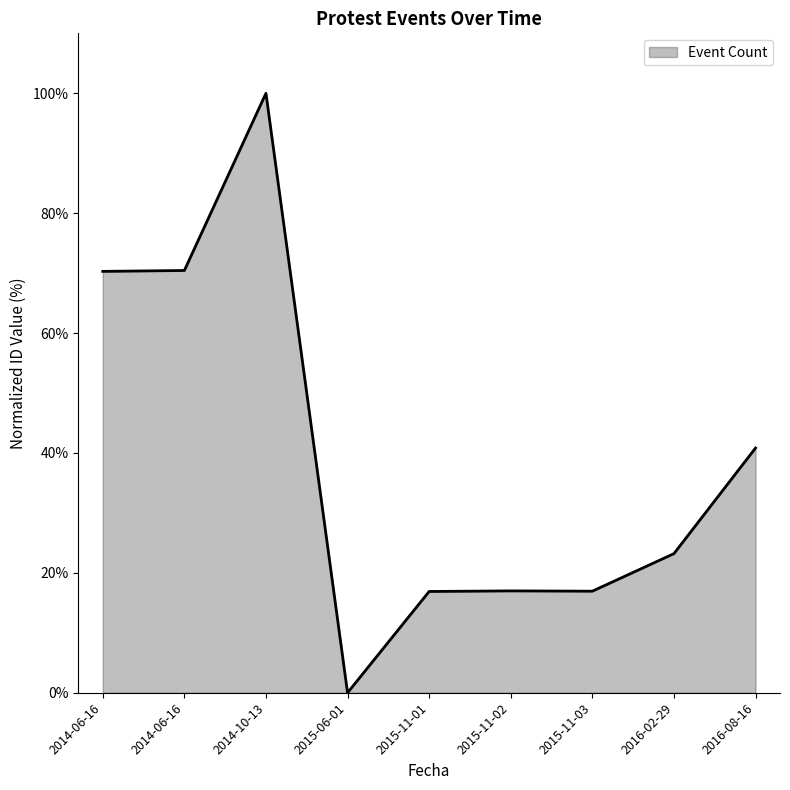

Is this an area chart (filled region under the line)?

Yes